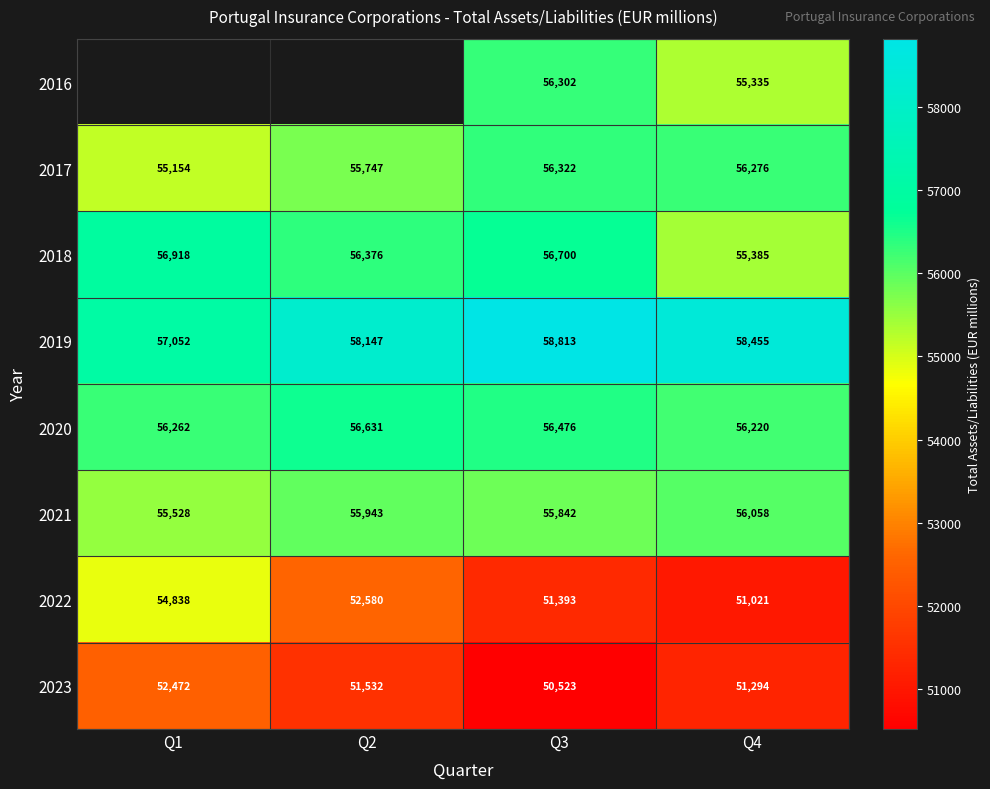

Which has a higher value, Q3 or Q1?

Q1